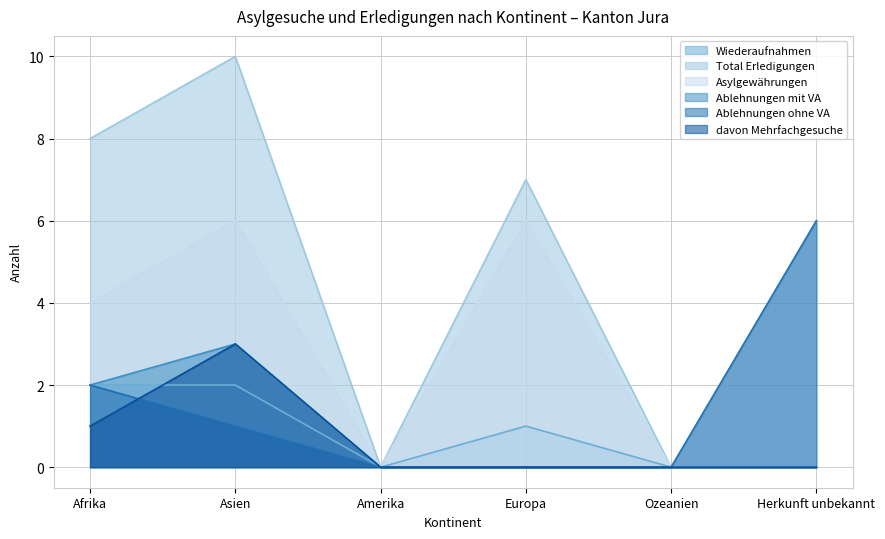

At Ozeanien, list the series in order from smallest to largest.

Wiederaufnahmen, Total Erledigungen, Asylgewährungen, Ablehnungen mit VA, Ablehnungen ohne VA, davon Mehrfachgesuche